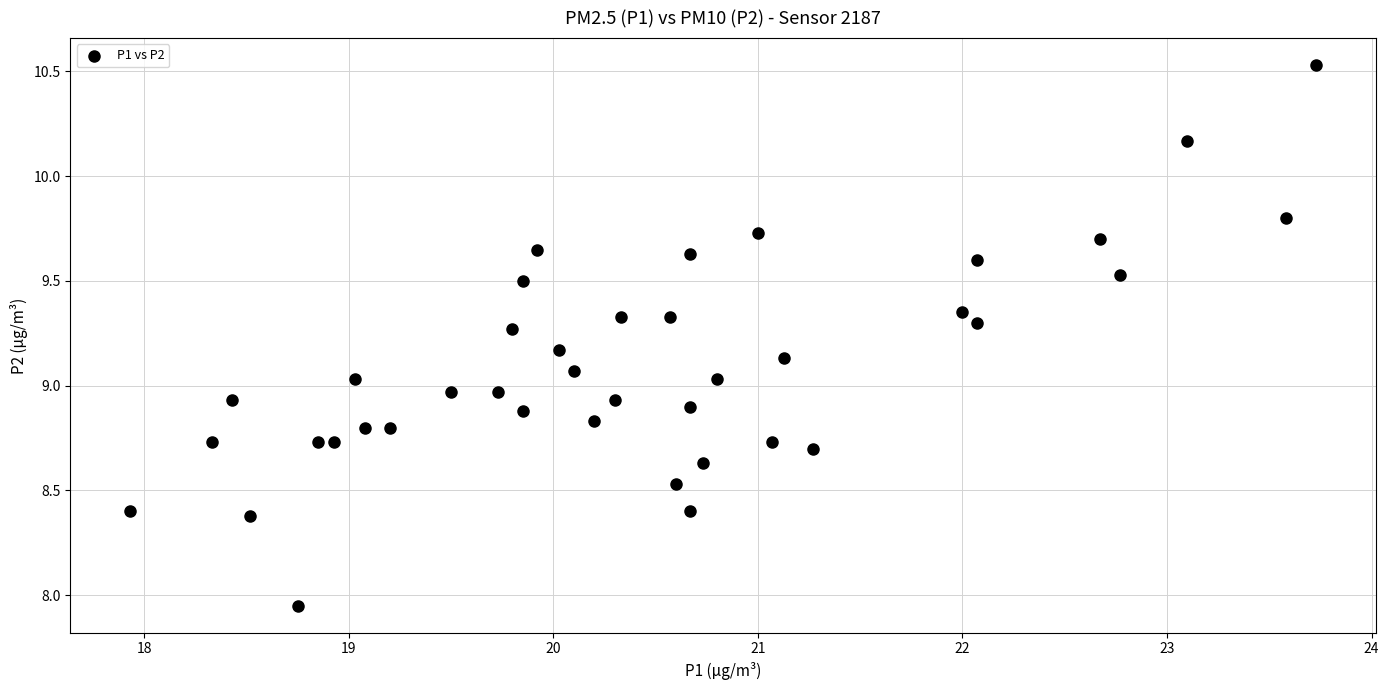

What is the range of X values (max minus min)?

5.8